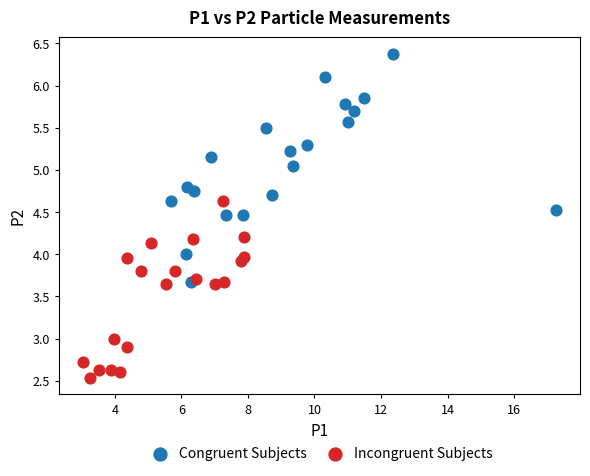

Which series reaches the minimum Y coordinate?

Incongruent Subjects